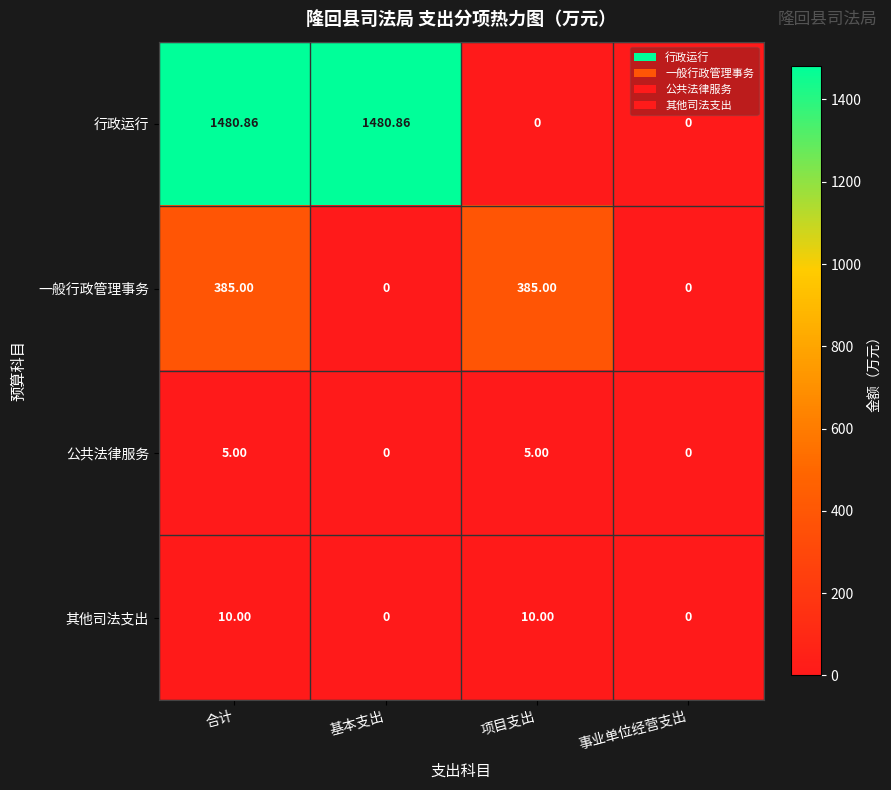

List the series in order of their peak value, highest first.

行政运行, 一般行政管理事务, 其他司法支出, 公共法律服务